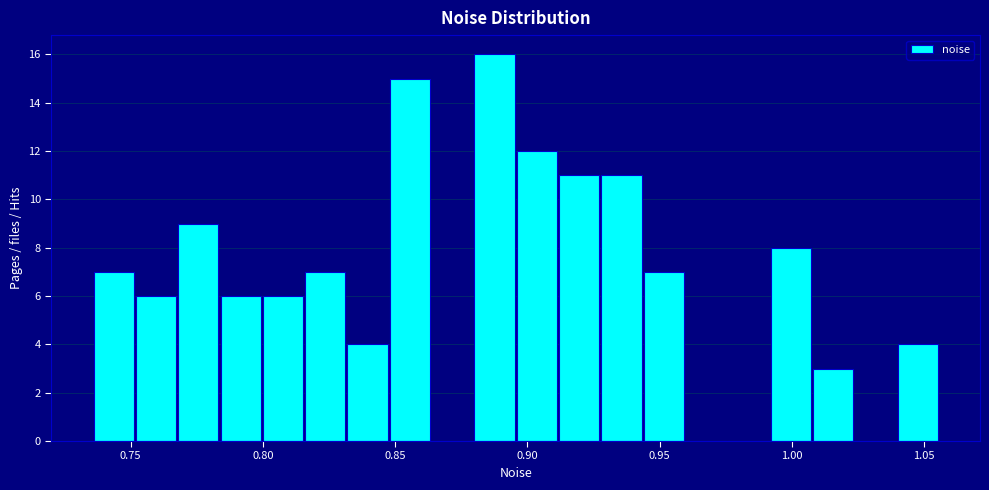

Around what value on the x-axis is the tallest bar? Give the approximate position of its centre, as read against the axis.

0.890